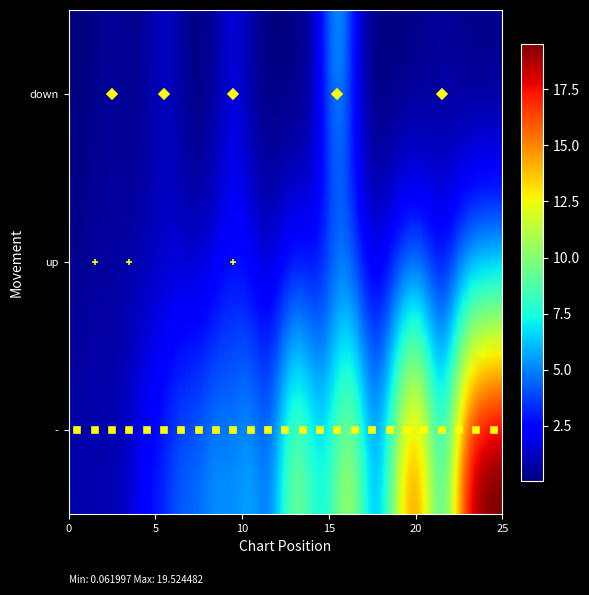

The down series shows 7 at 4. True or false?

False